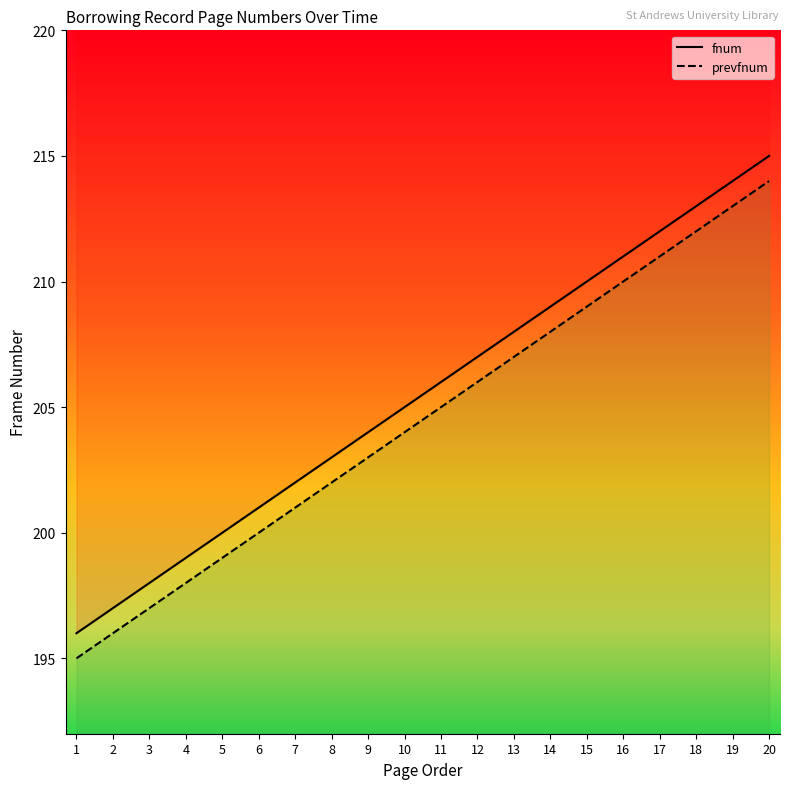

What is the total value across all series at 7?

403